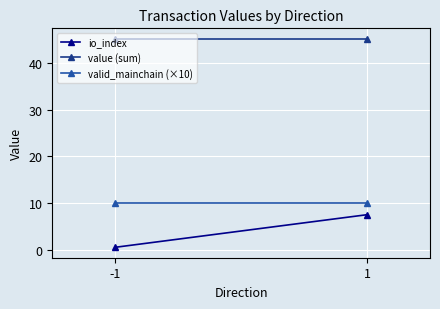

Rank the categories by value (sum) value from highest to lowest.

-1, 1